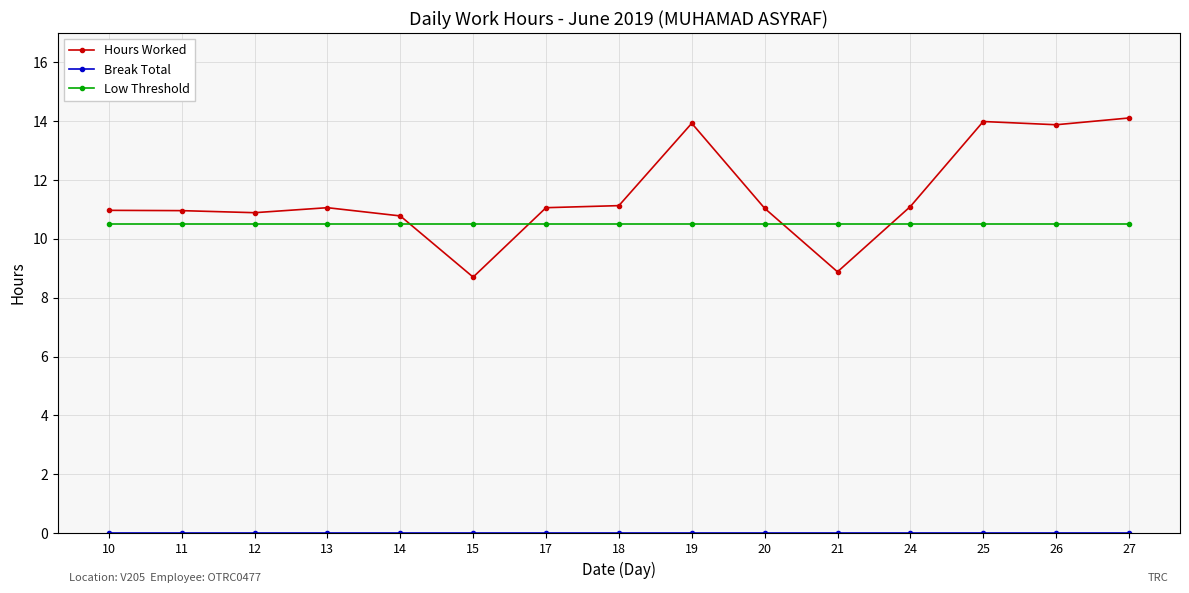

What is the average value of the Hours Worked series?

11.5